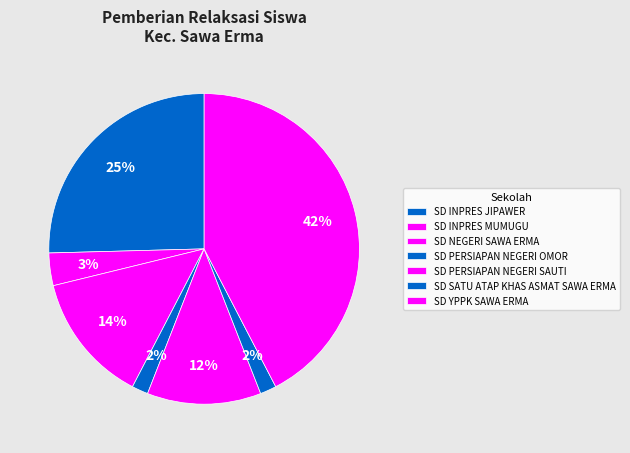

How many segments does this pie chart have?

7